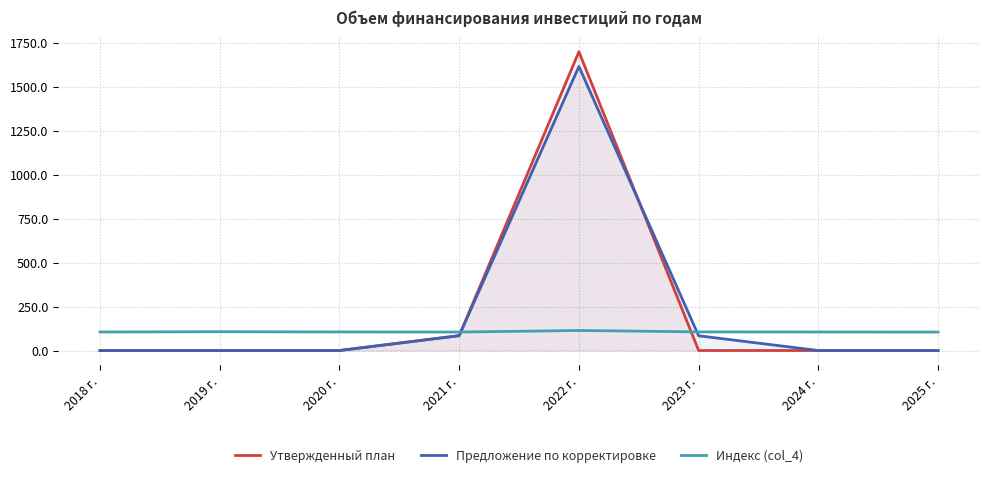

At which label does Предложение по корректировке reach its peak?

2022 г.